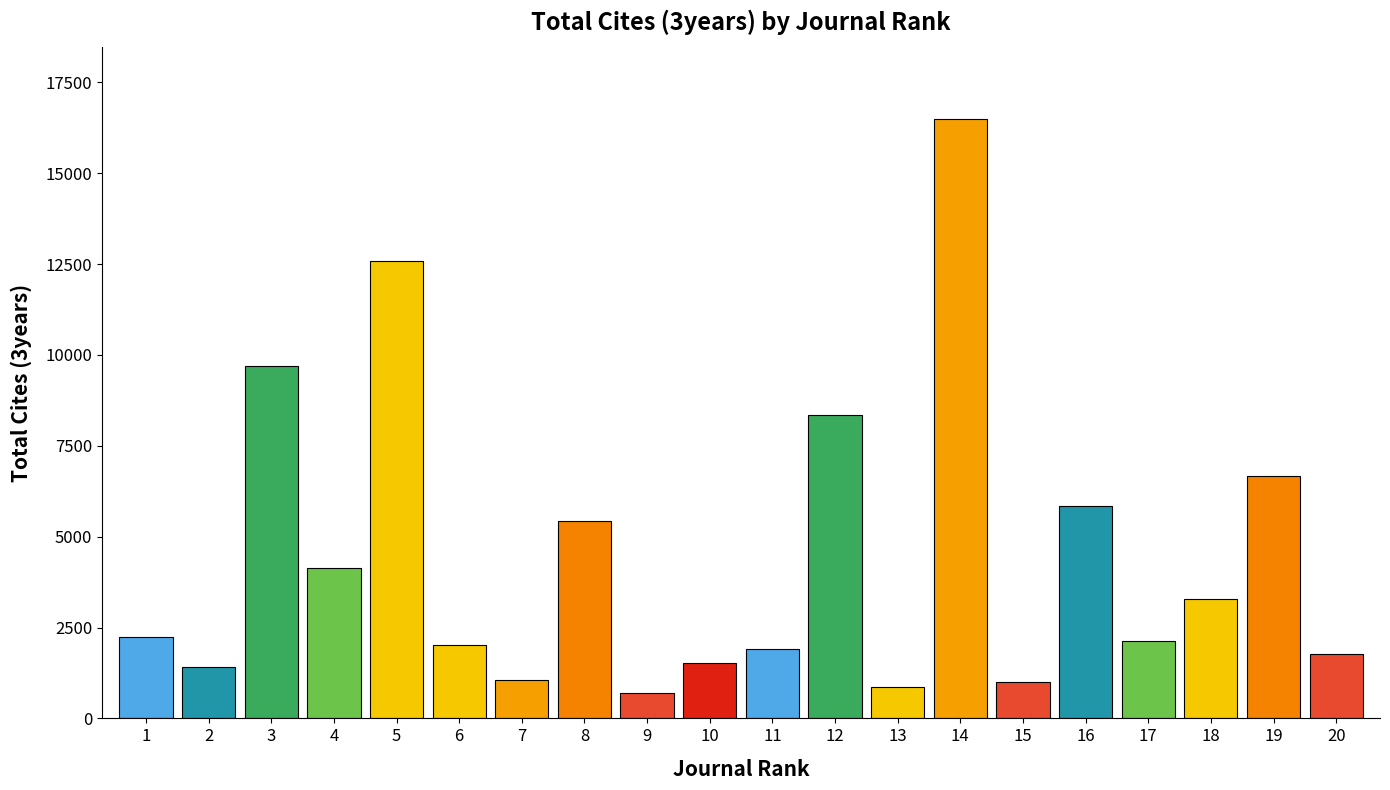

Count the number of categories in the chart.

20